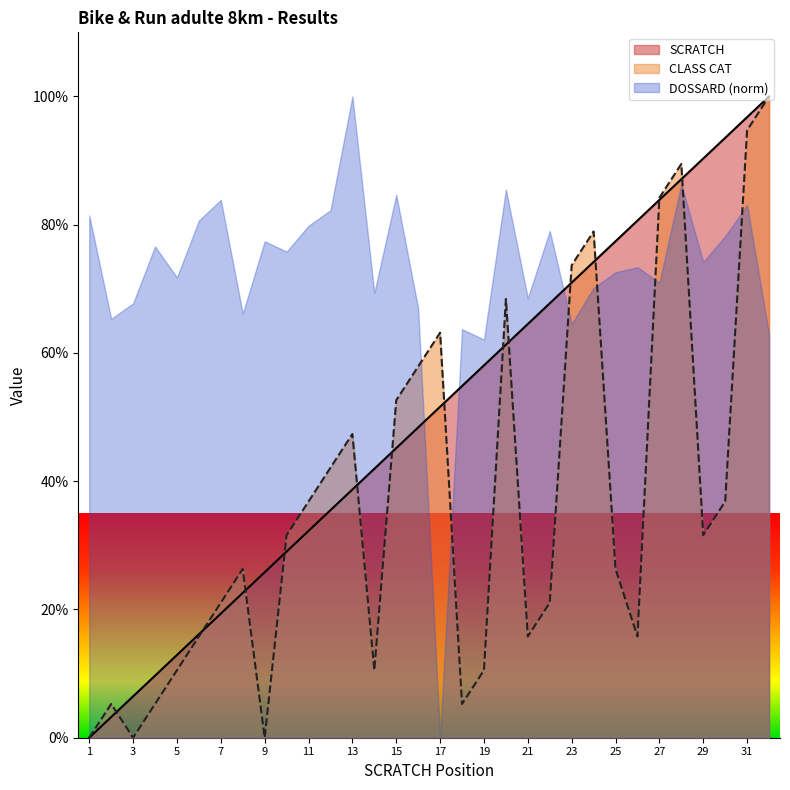

How many times do SCRATCH and CLASS CAT cross each other?

13